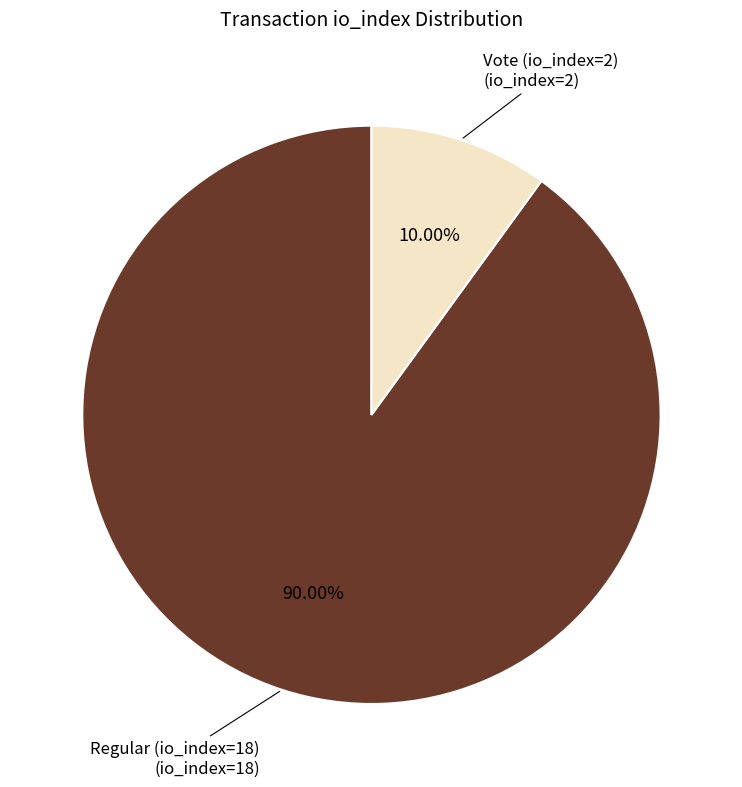

Is there any slice that represents more than half of the pie?

Yes